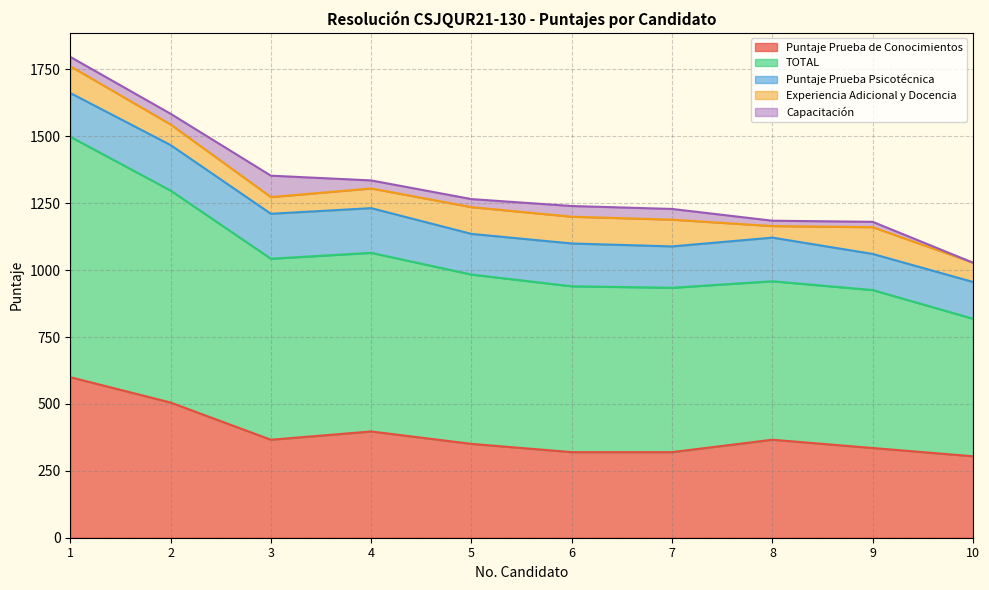

What is the total value across all series at 10?

1027.9